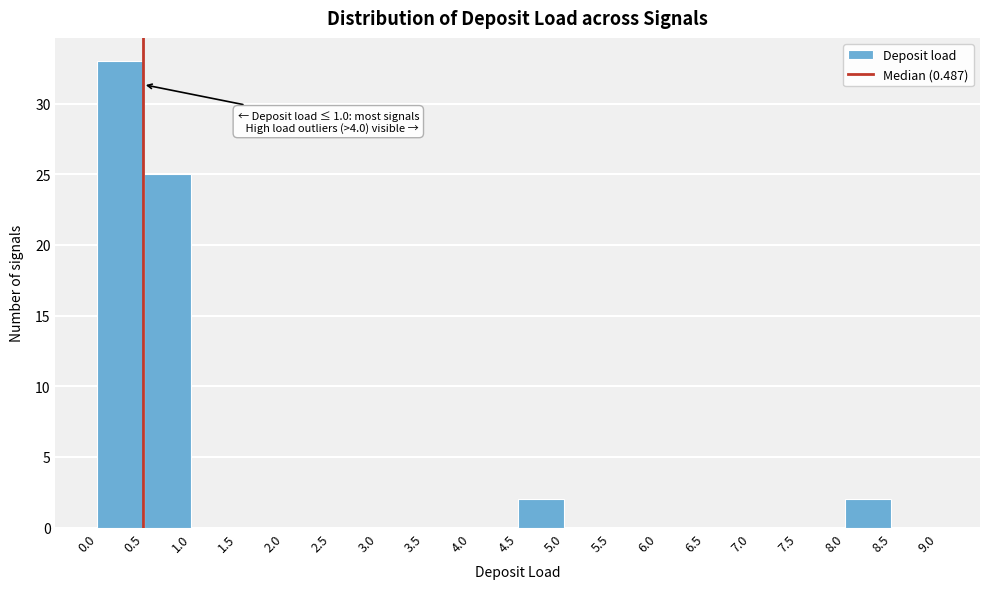

Which range on the x-axis has the tallest bar?

0.0 to 0.5